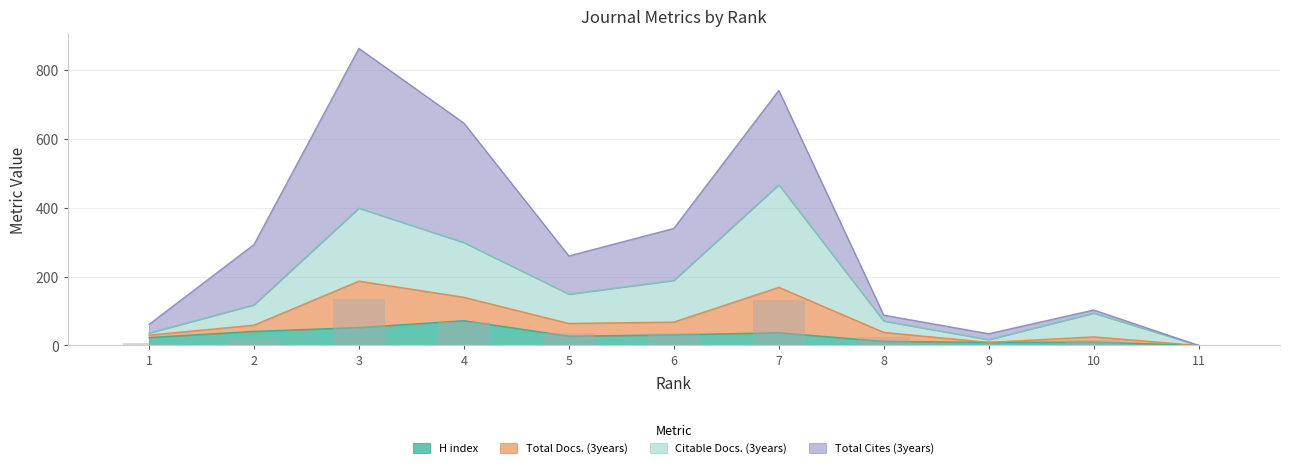

At which category does the chart reach its minimum across all series?

11